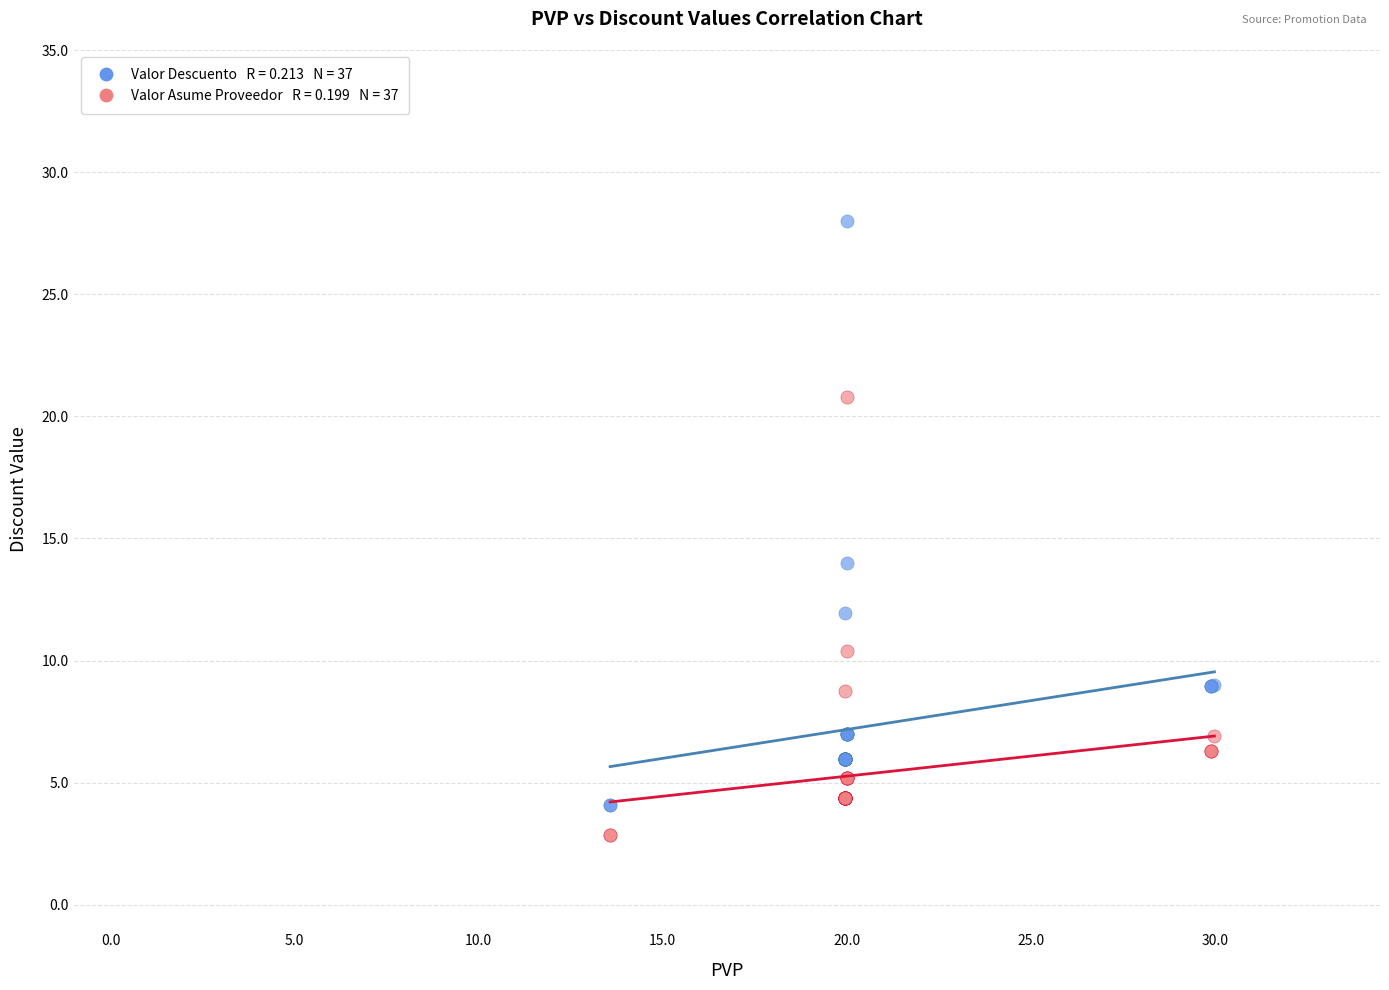

Across all series, what Y value is closest to 15?

14.0